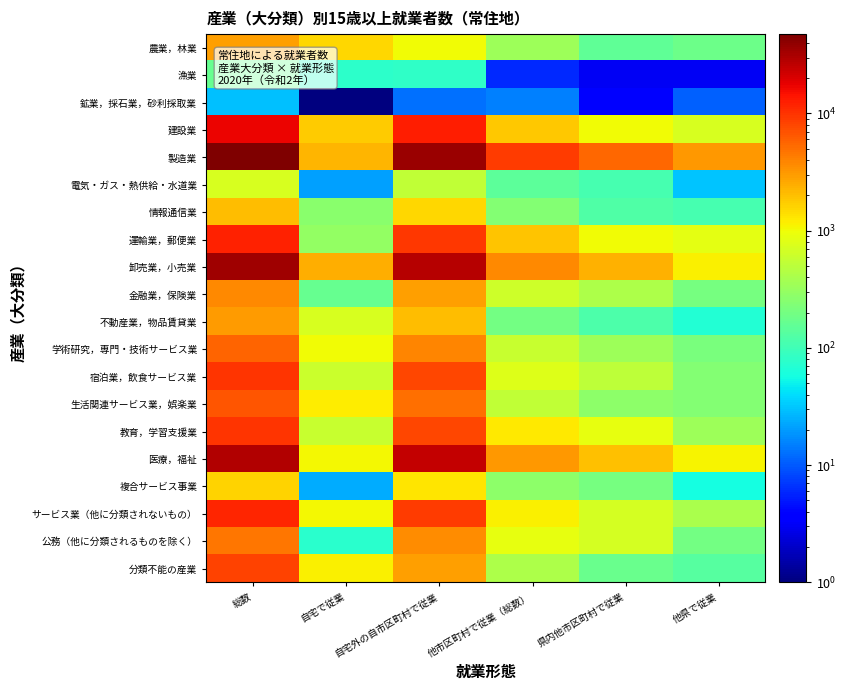

What is the difference between the highest and lowest values at 他市区町村で従業（総数）?

8929